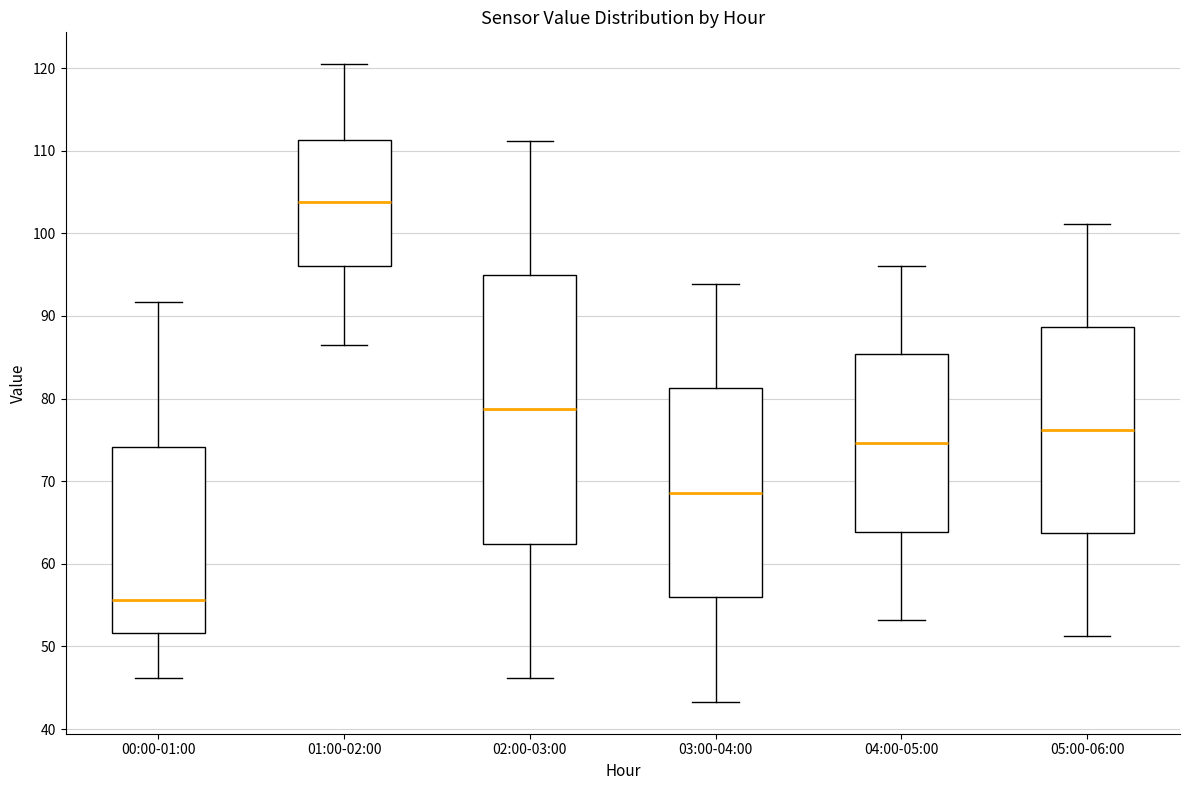

Where does the upper whisker of the box for 02:00-03:00 end on the y-axis? The values are not printed on the chart, so give them approximately, as read against the axis.

111